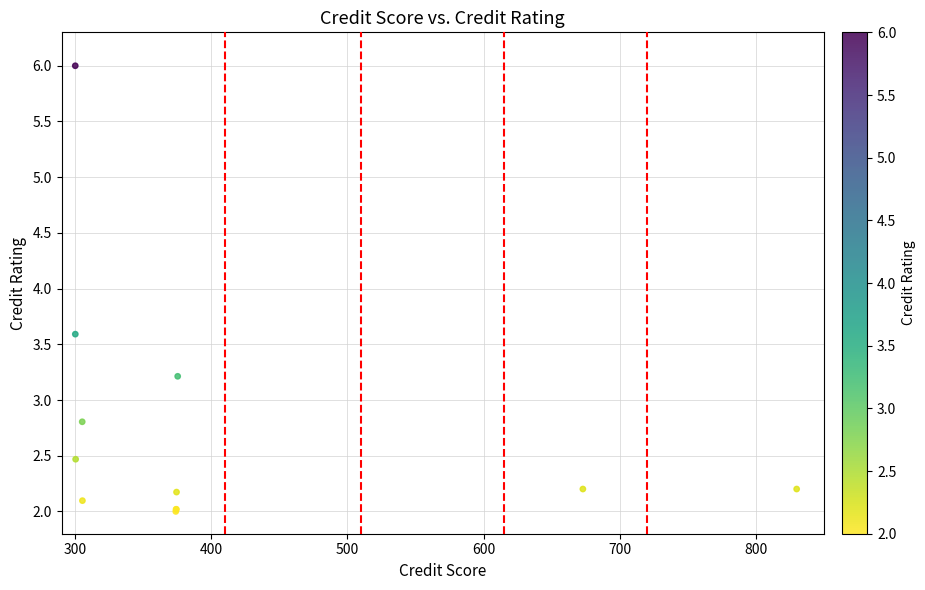

What Y value in the scatter plot is closest to 4?

3.6